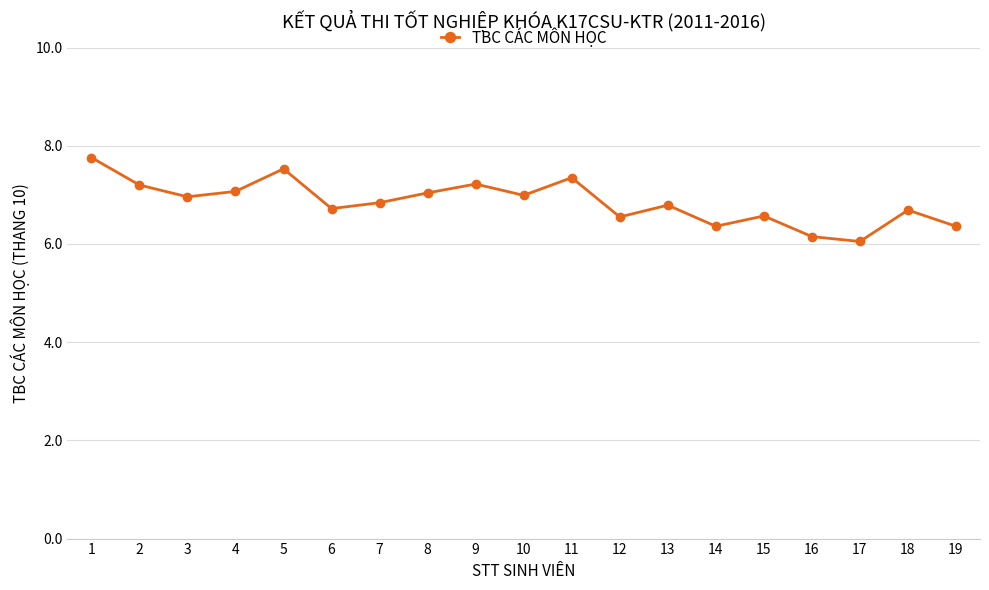

What is the sum of the values at 2 and 3?

14.2